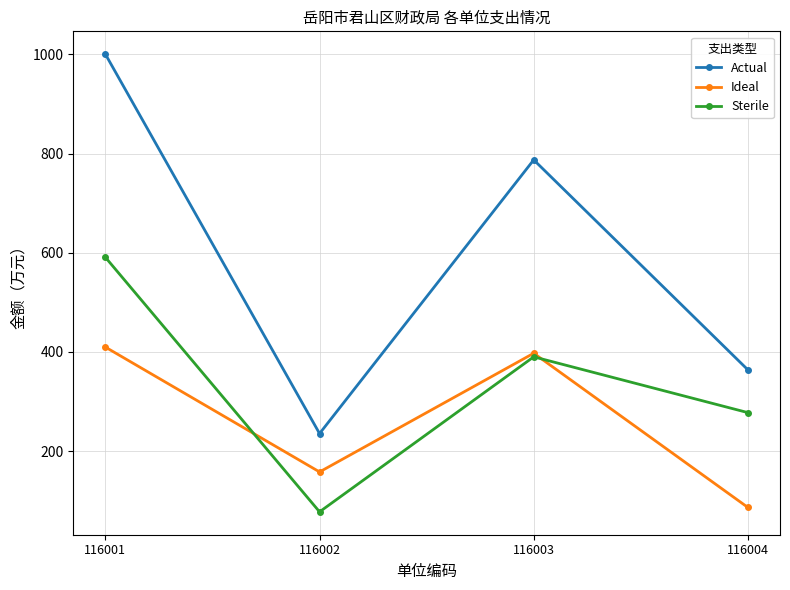

Reading left to right, what are all the values shown in this chart?

Actual: 1000.3	235.3	787.2	363.8
Ideal: 409.6	157.9	397.2	86.3
Sterile: 590.7	77.4	390.0	277.5